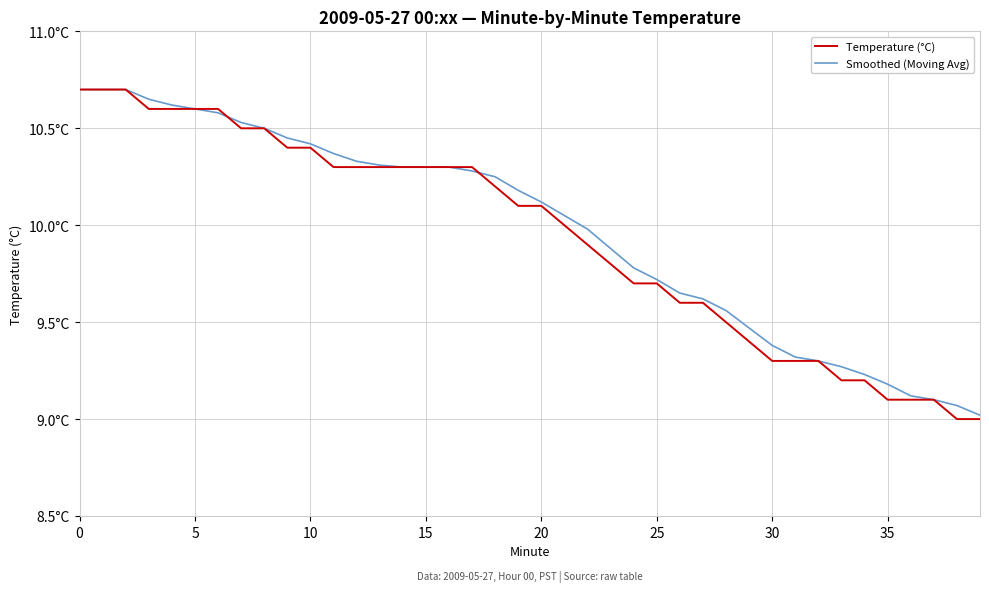

What is the label of the 31st point from the left?

30